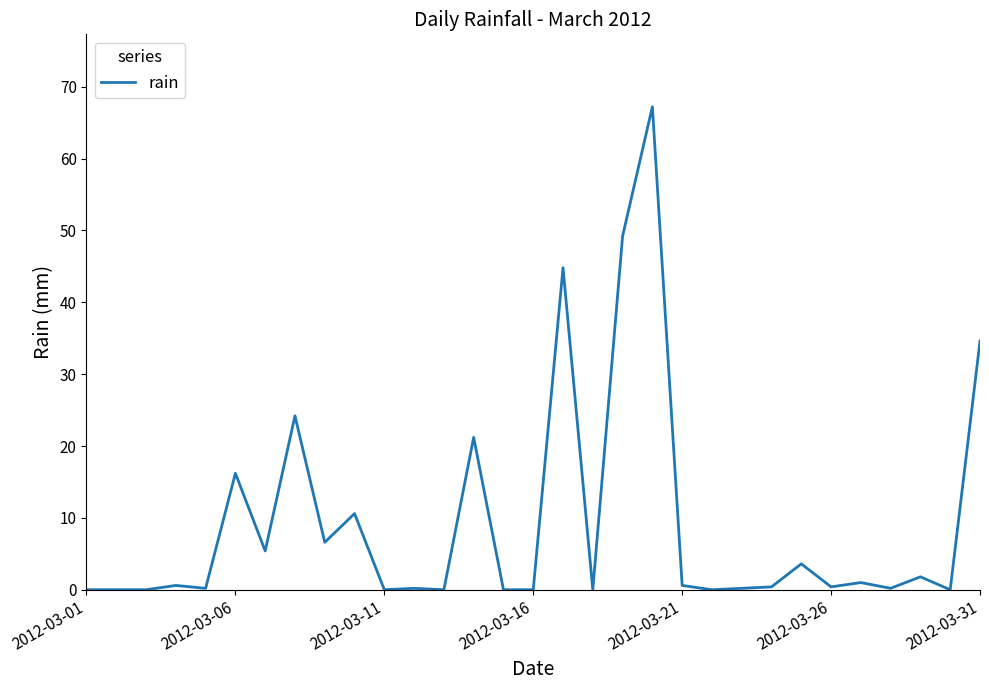

What is the greatest value displayed?

67.2